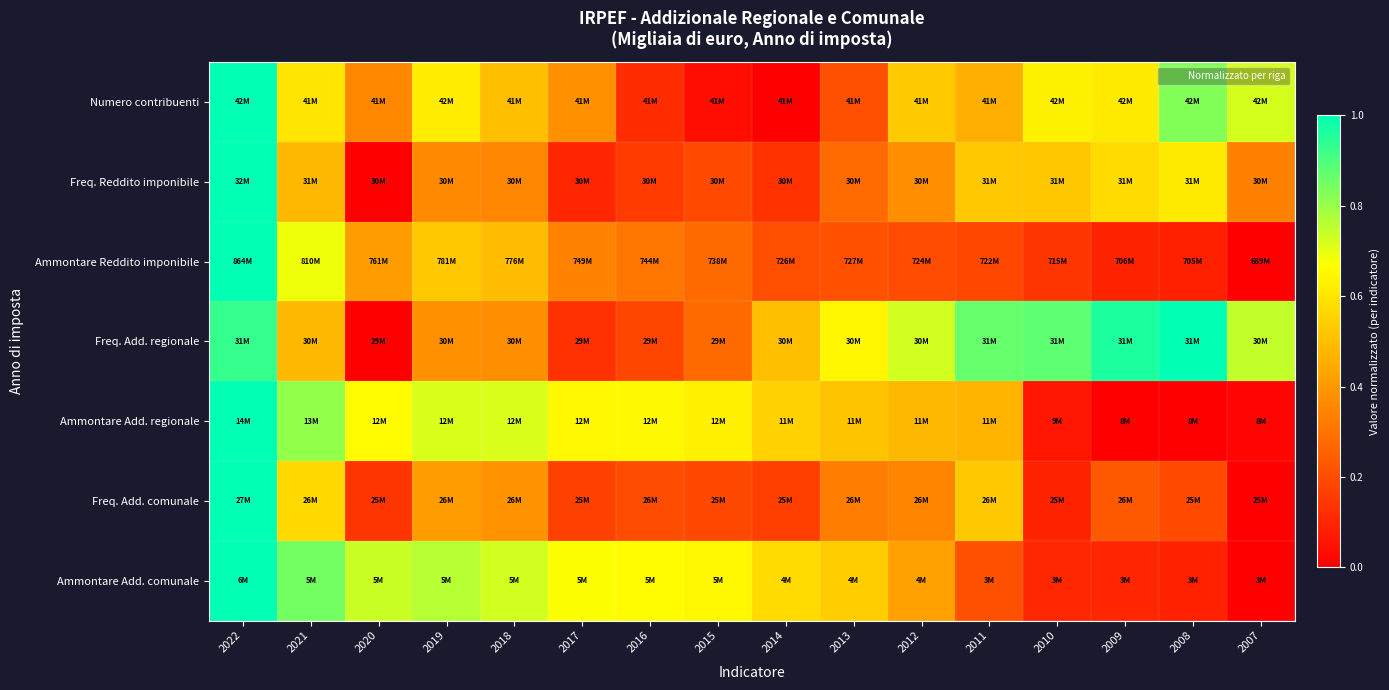

At which category does the chart reach its peak across all series?

2022